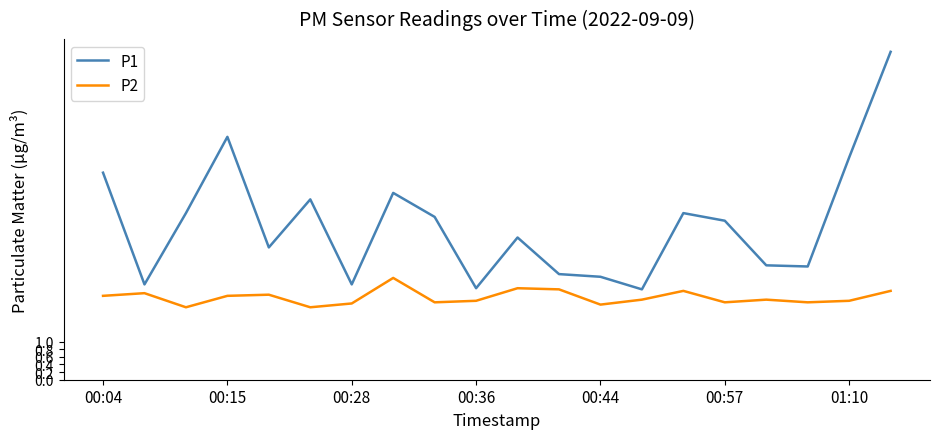

Rank the series by their average value, from lowest to highest.

P2, P1